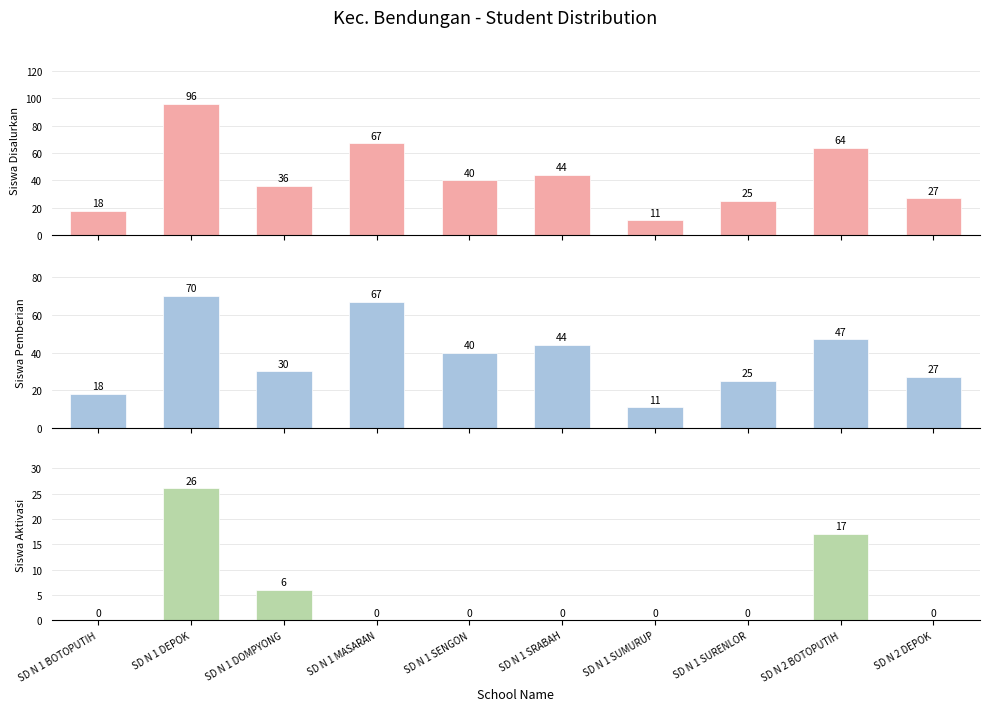

How many bars are there in each group?

3